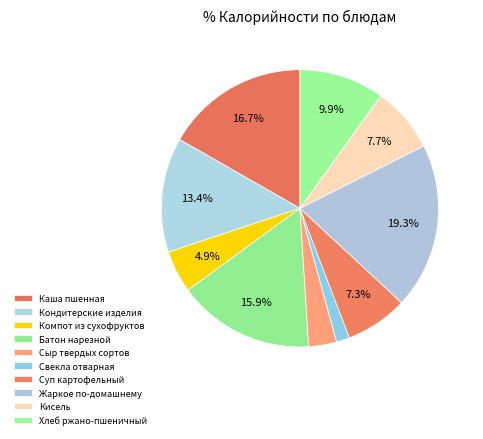

Approximately how many times larger is the value at Компот из сухофруктов compared to Свекла отварная?

3.2